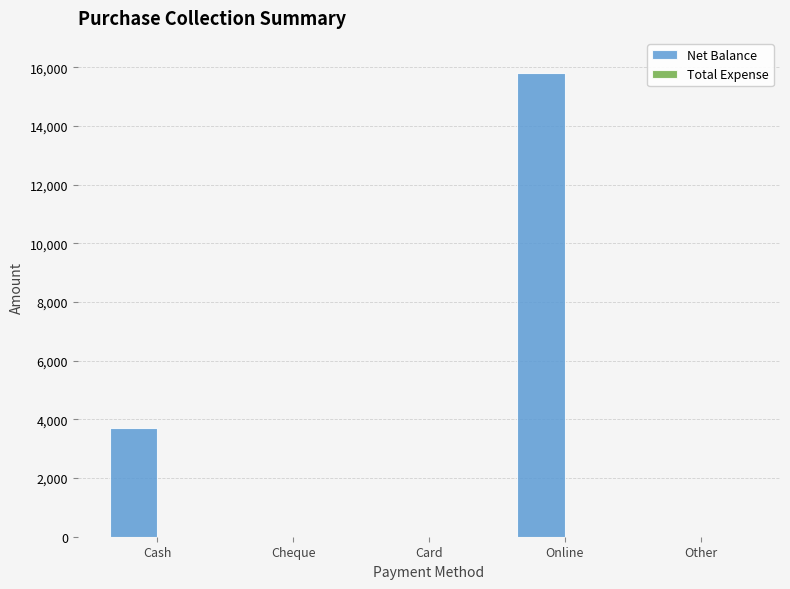

What is the sum of all values?

19500